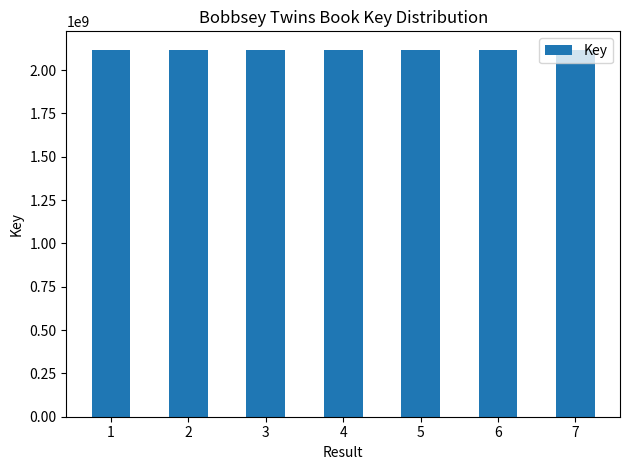

What is the change in value from 2 to 6?

+3404